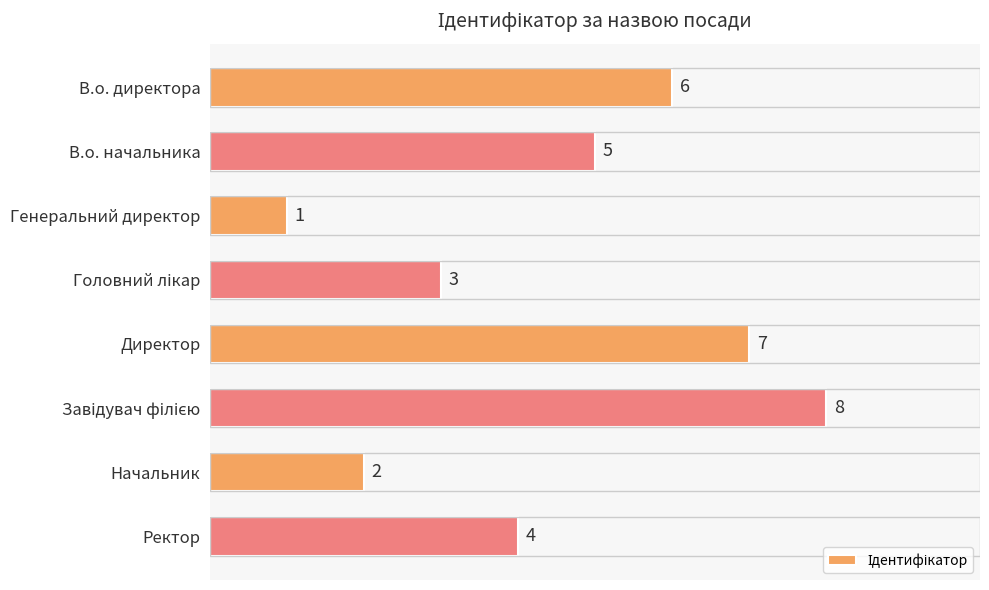

How many categories are shown in the chart?

8